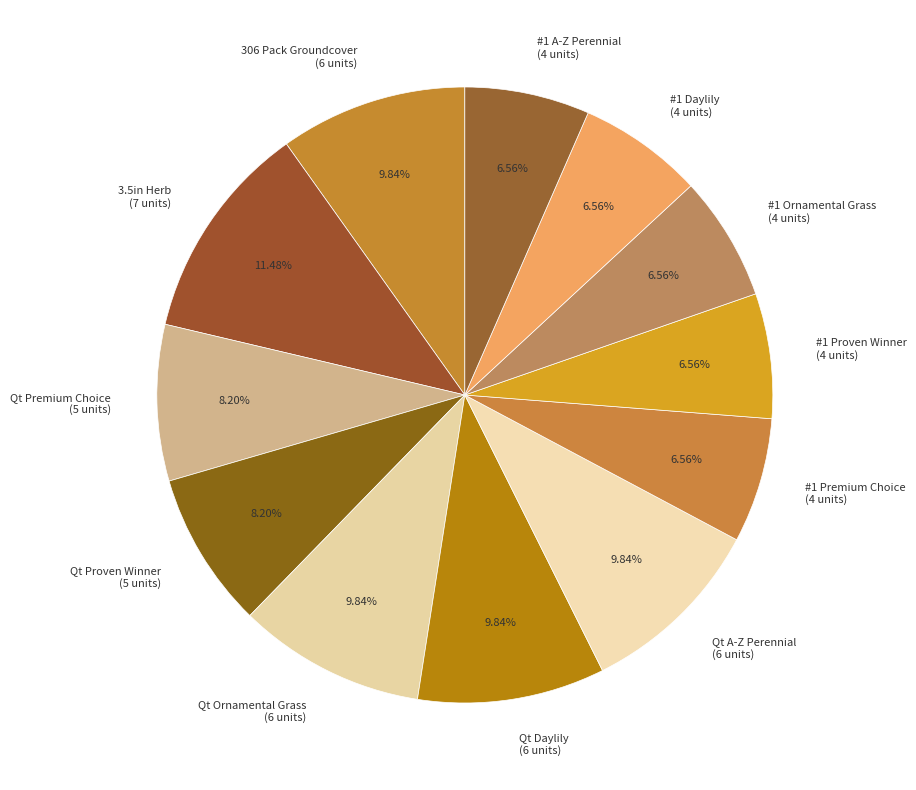

To the nearest percent, what portion does Qt Ornamental Grass represent?

10%